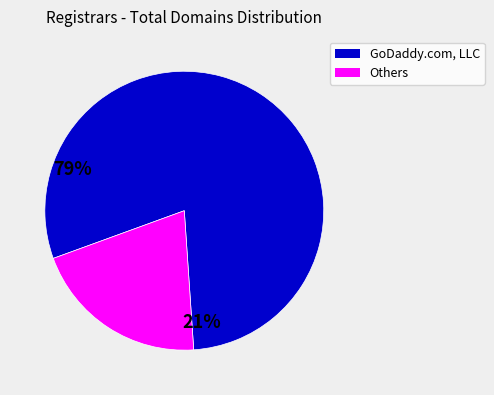

Count the number of slices in the pie.

2